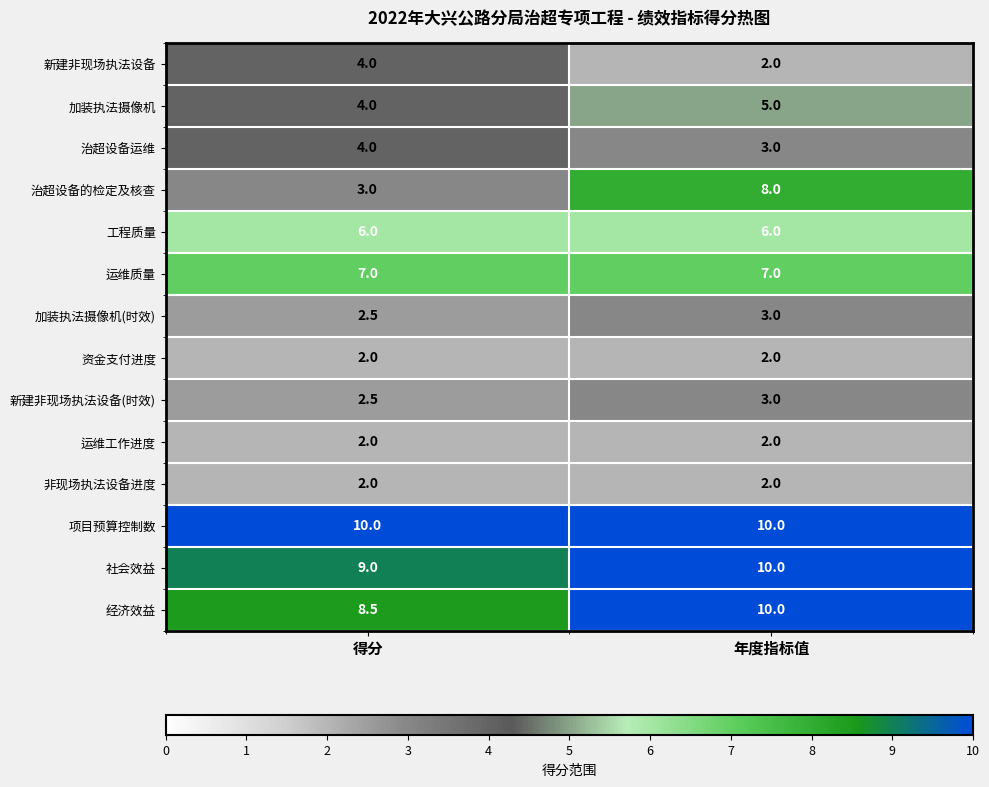

Read the 新建非现场执法设备(时效) value at 年度指标值.

3.0